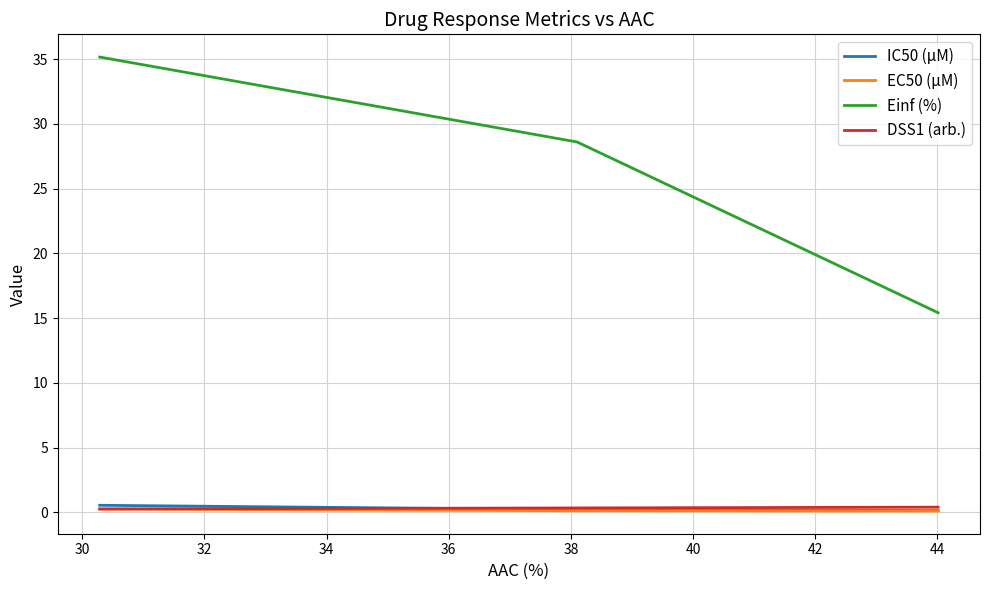

Which series has the largest total across all categories?

Einf (%)